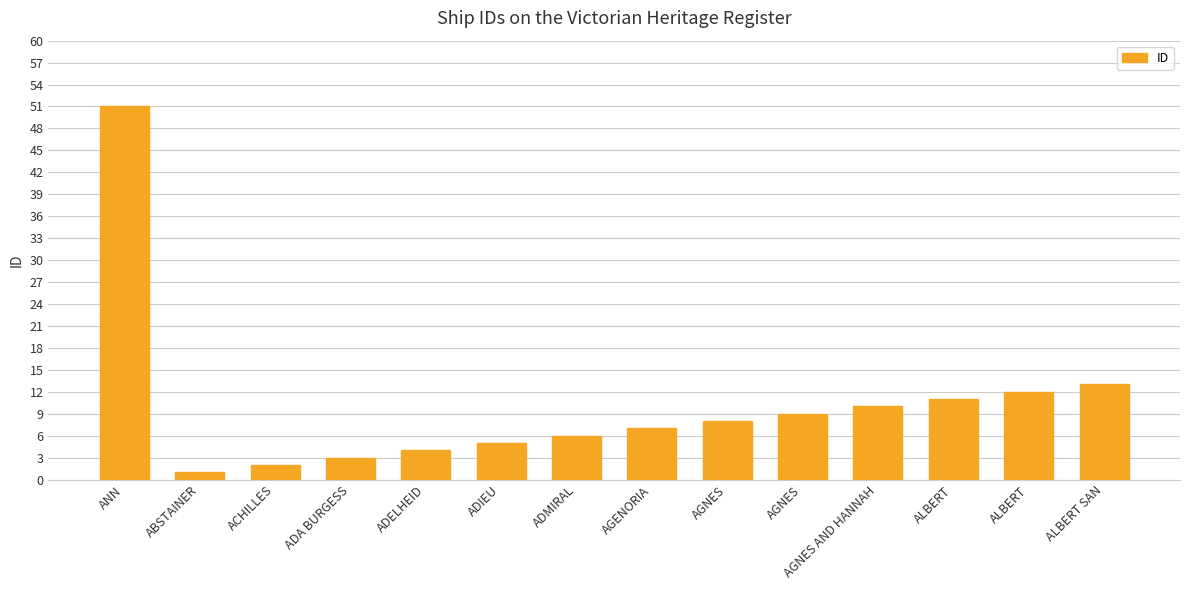

True or false: the data shows 4 at ADELHEID.

True